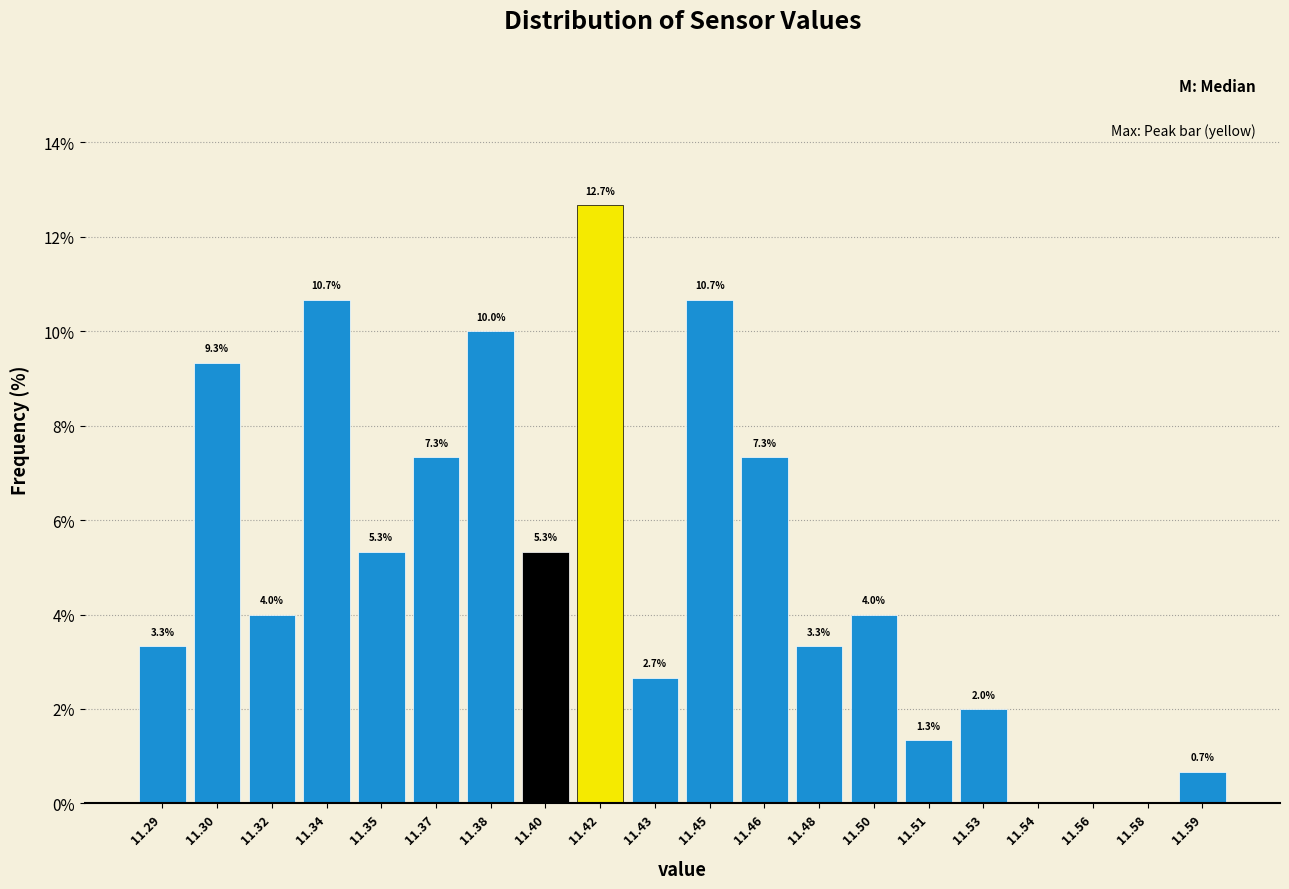

Reading left to right, what are all the values shown in this chart?

11.29=3.3	11.30=9.3	11.32=4.0	11.34=10.7	11.35=5.3	11.37=7.3	11.38=10.0	11.40=5.3	11.42=12.7	11.43=2.7	11.45=10.7	11.46=7.3	11.48=3.3	11.50=4.0	11.51=1.3	11.53=2.0	11.54=0.0	11.56=0.0	11.58=0.0	11.59=0.7